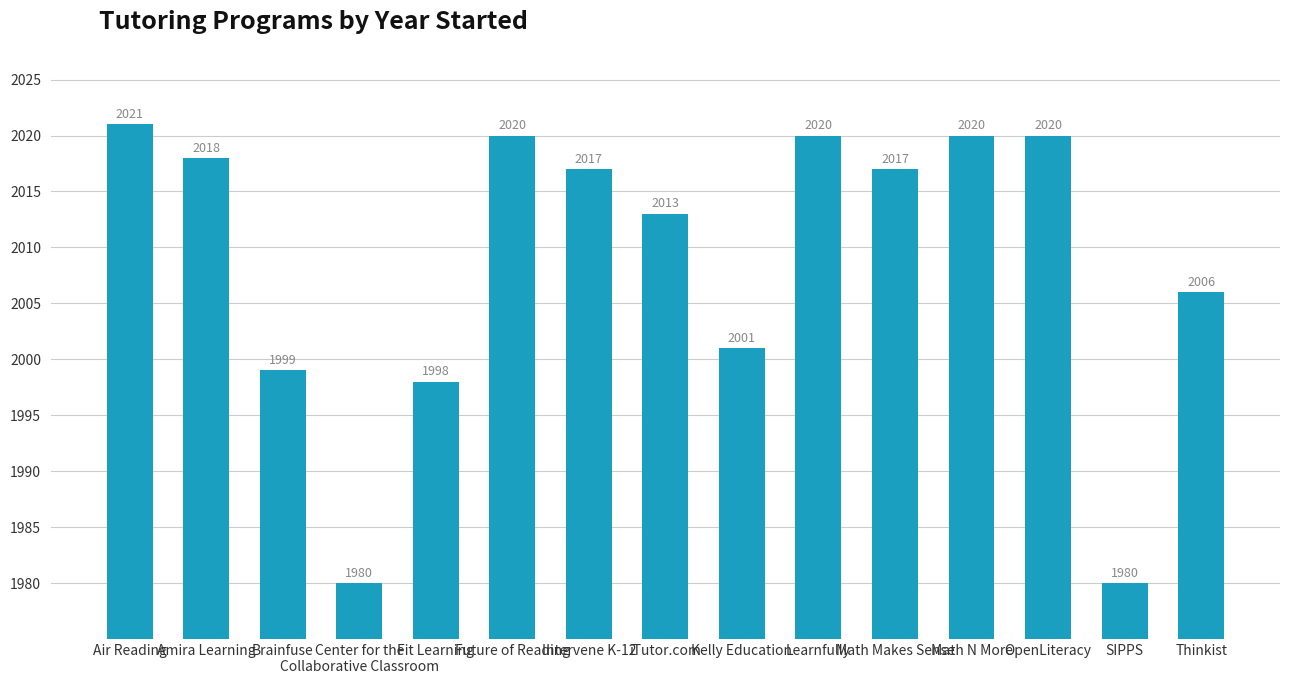

What is the difference between the values at Air Reading and SIPPS?

41